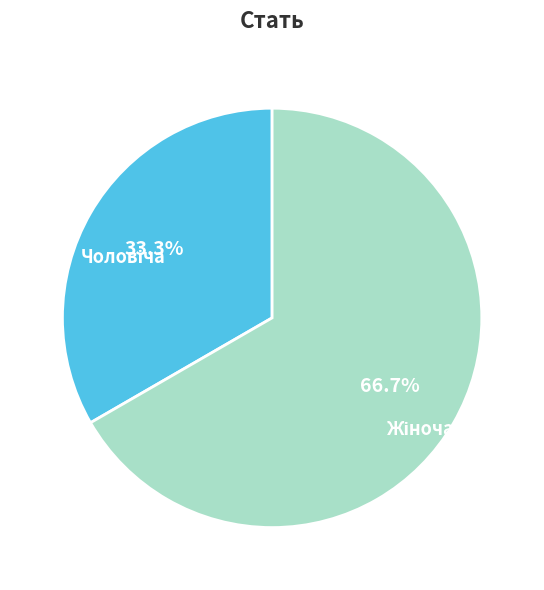

Is there a majority slice in this chart?

Yes